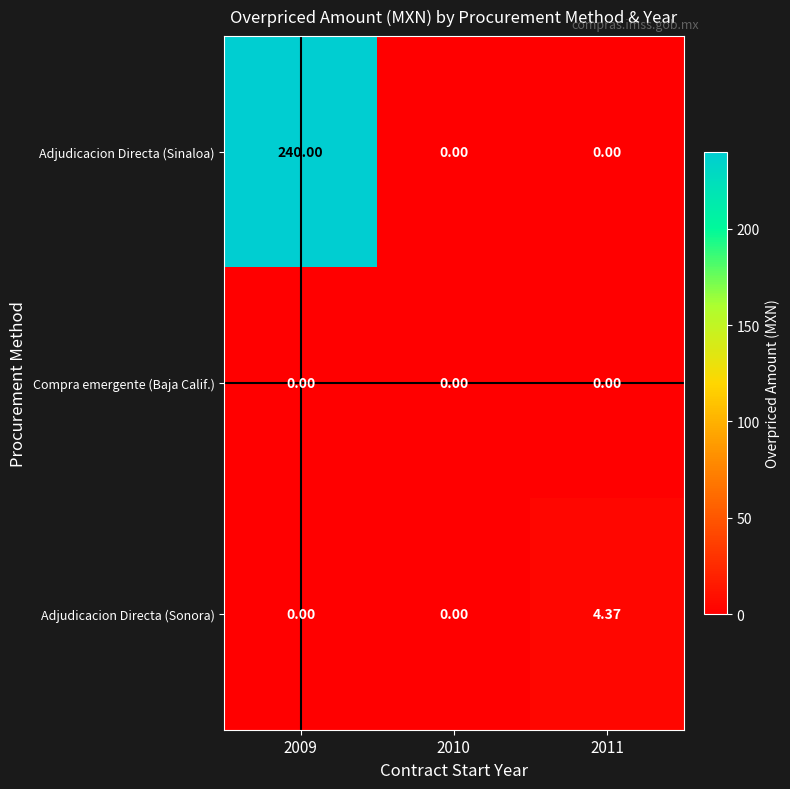

Which series has the widest spread of values?

Adjudicacion Directa (Sinaloa)